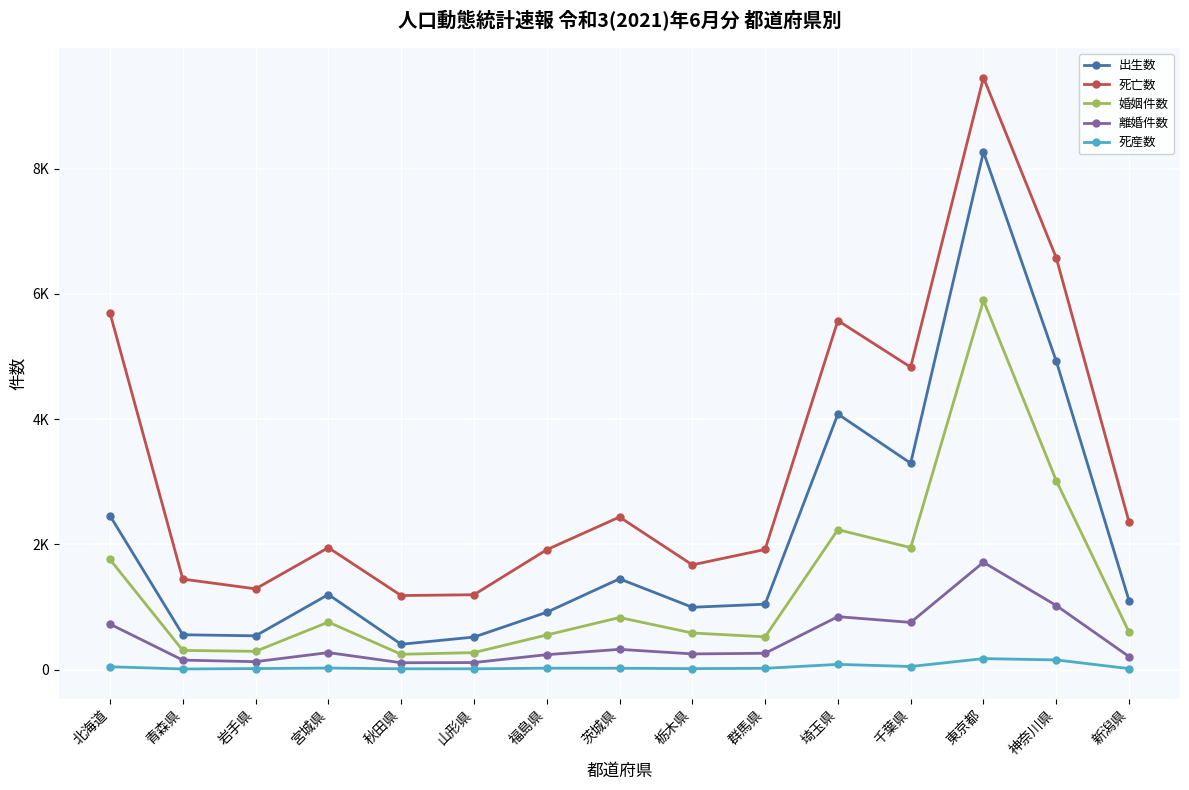

Does the chart have visible grid lines?

Yes